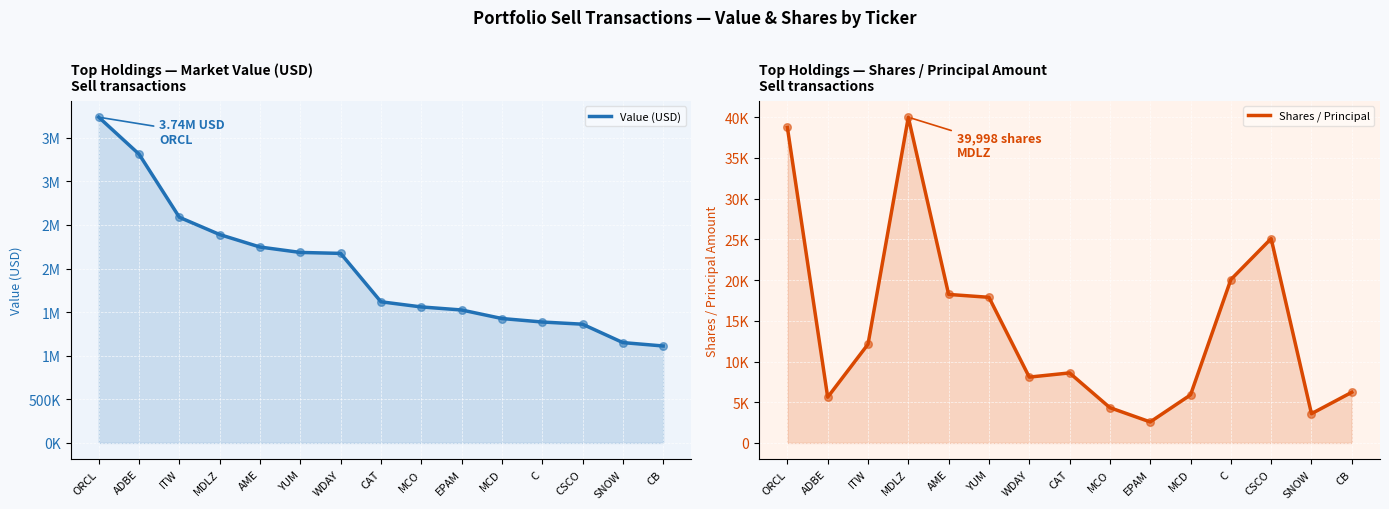

Which series reaches the maximum Y coordinate?

Value (USD)